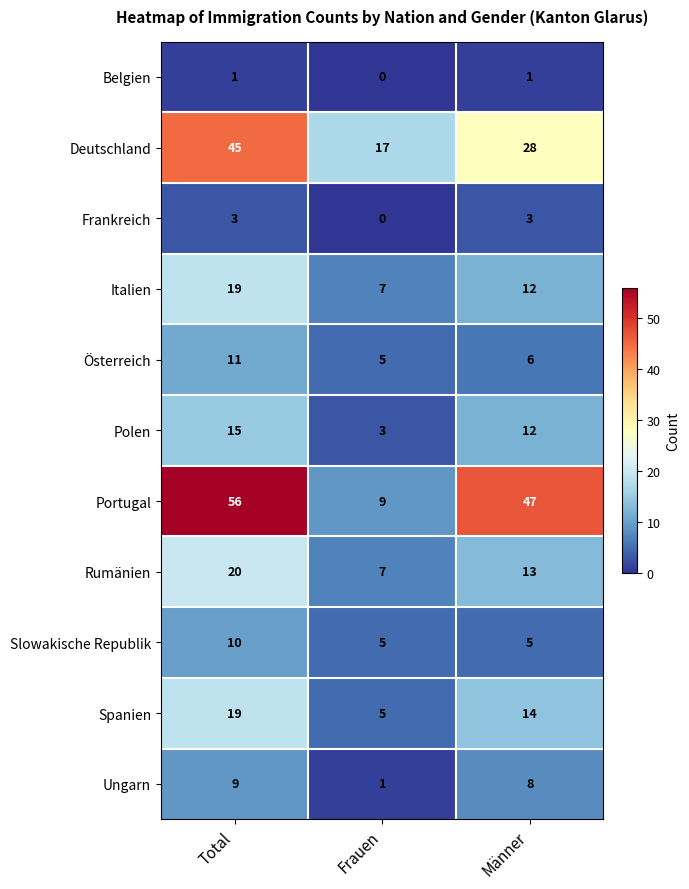

What is the average value of the Italien series?

13